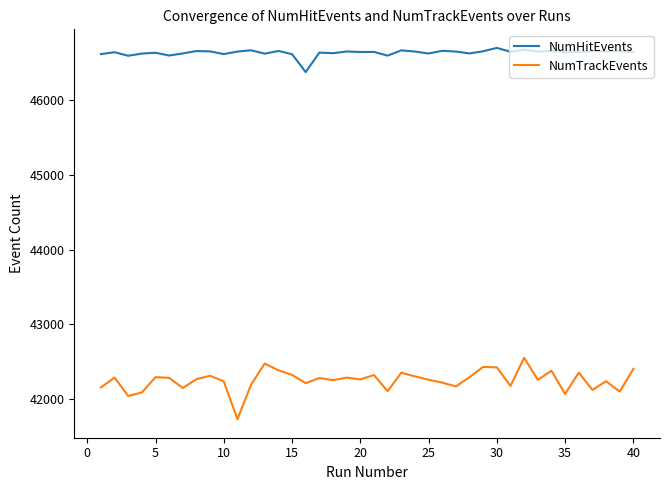

What is the lowest value of the NumTrackEvents series?

41732